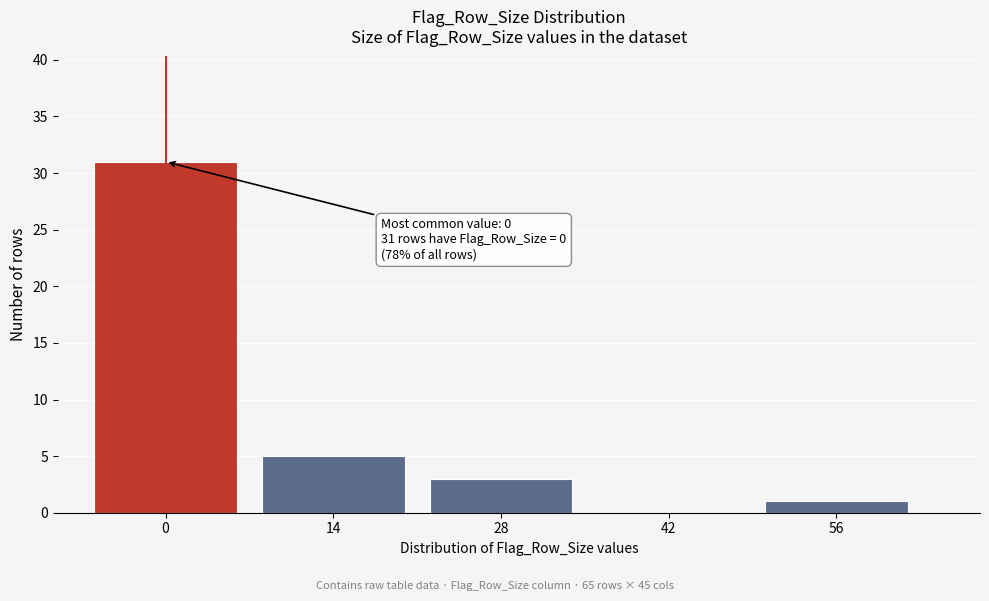

Reading right to left, what are all the values shown in this chart?

56=1	42=0	28=3	14=5	0=31